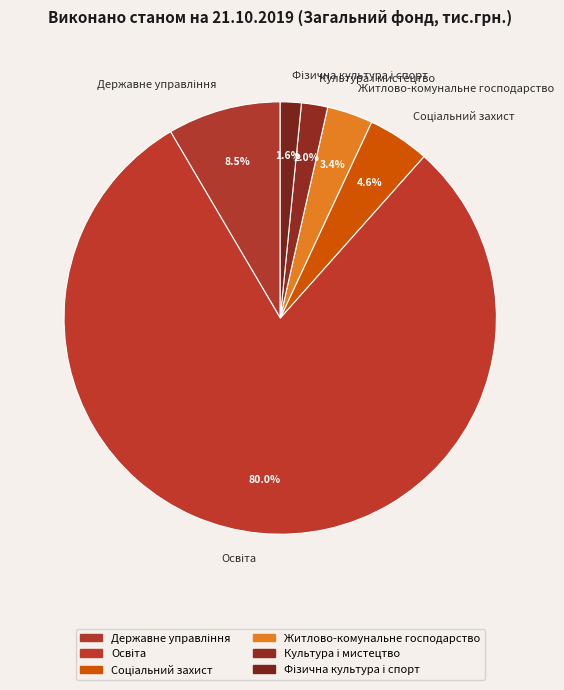

Does any single category account for the majority?

Yes